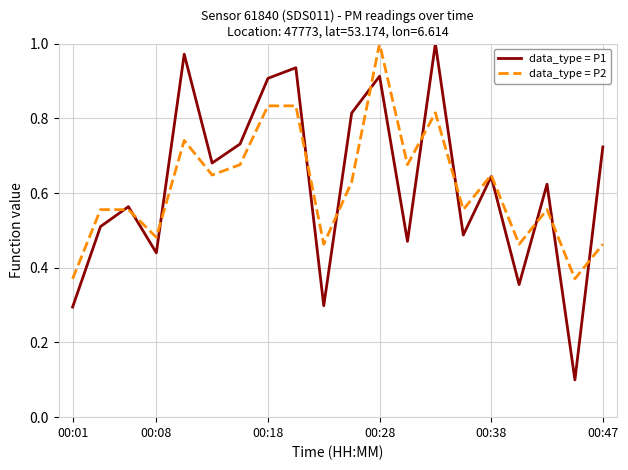

Which series has the widest spread of values?

data_type = P1